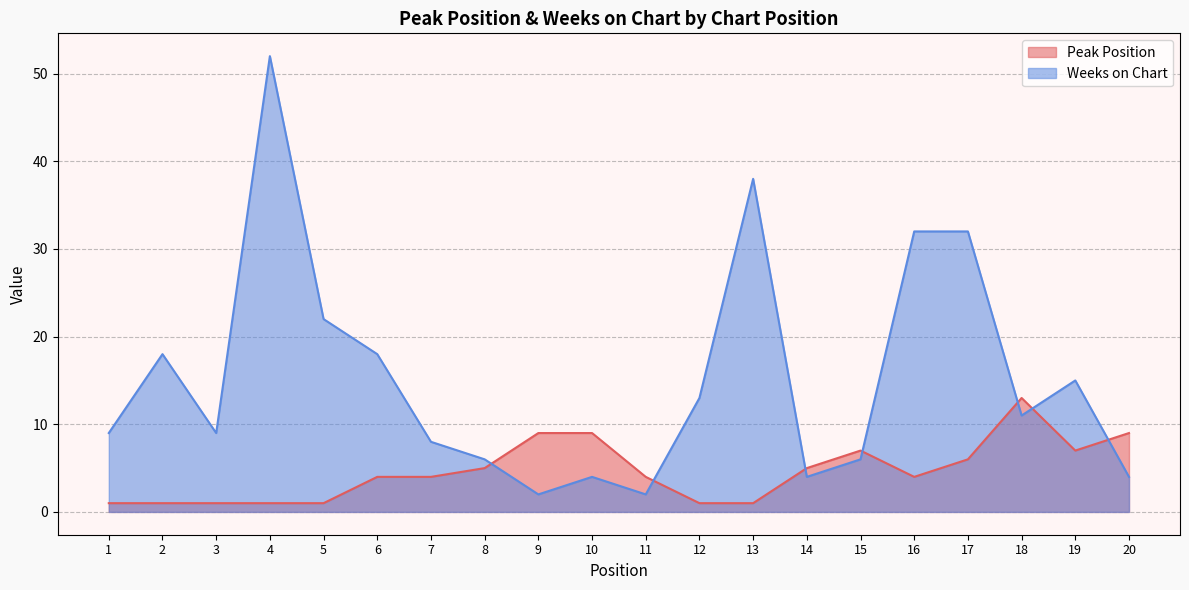

Which category has the lowest value in the Peak Position series?

1